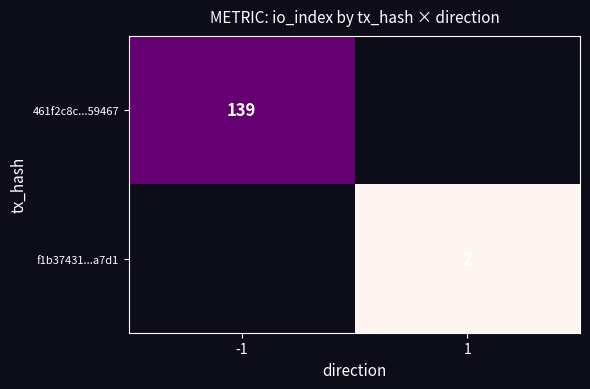

True or false: 461f2c8c...59467 has a value of 139 at -1.

True